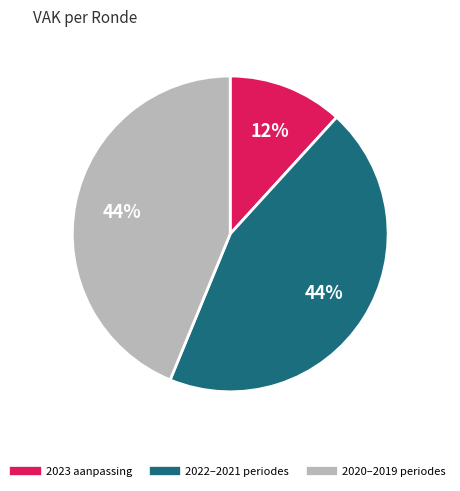

Count the number of slices in the pie.

3